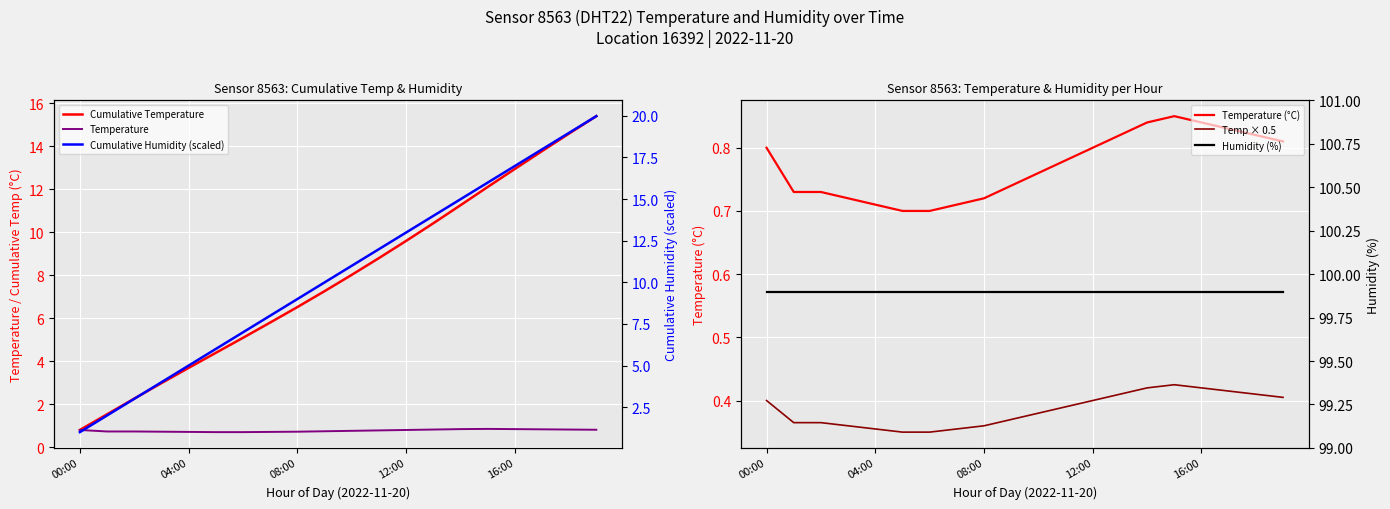

How many data points does each series have?

20